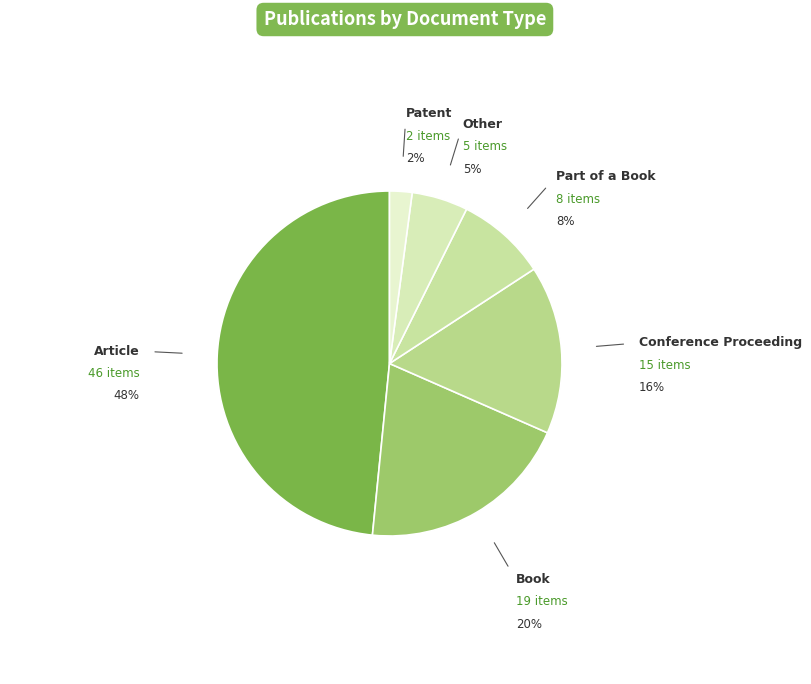

What percentage is the Patent slice, to the nearest percent?

2%